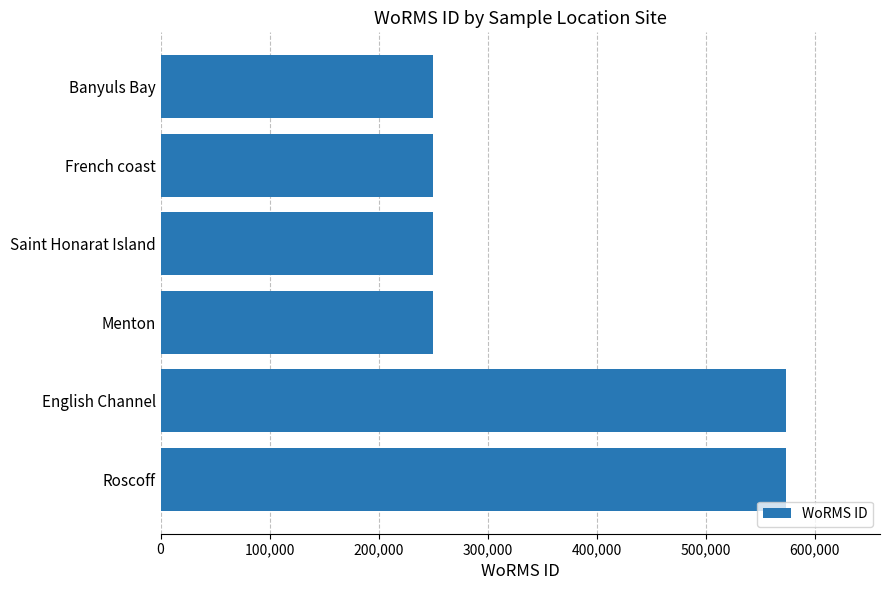

The chart shows a value of 61803 at Saint Honarat Island. True or false?

False